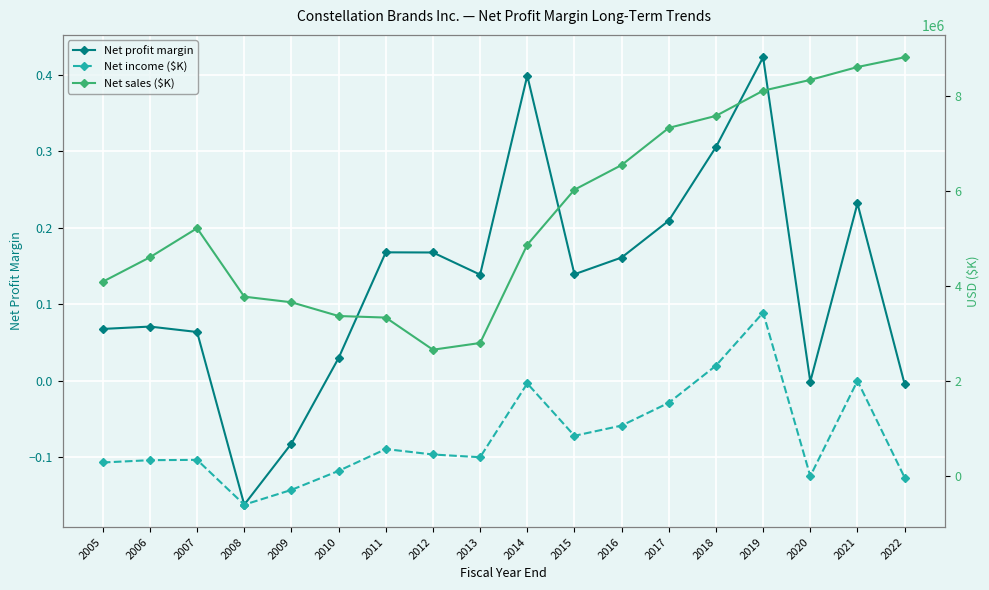

Rank the series at 2013 from highest to lowest value.

Net sales ($K), Net income ($K), Net profit margin